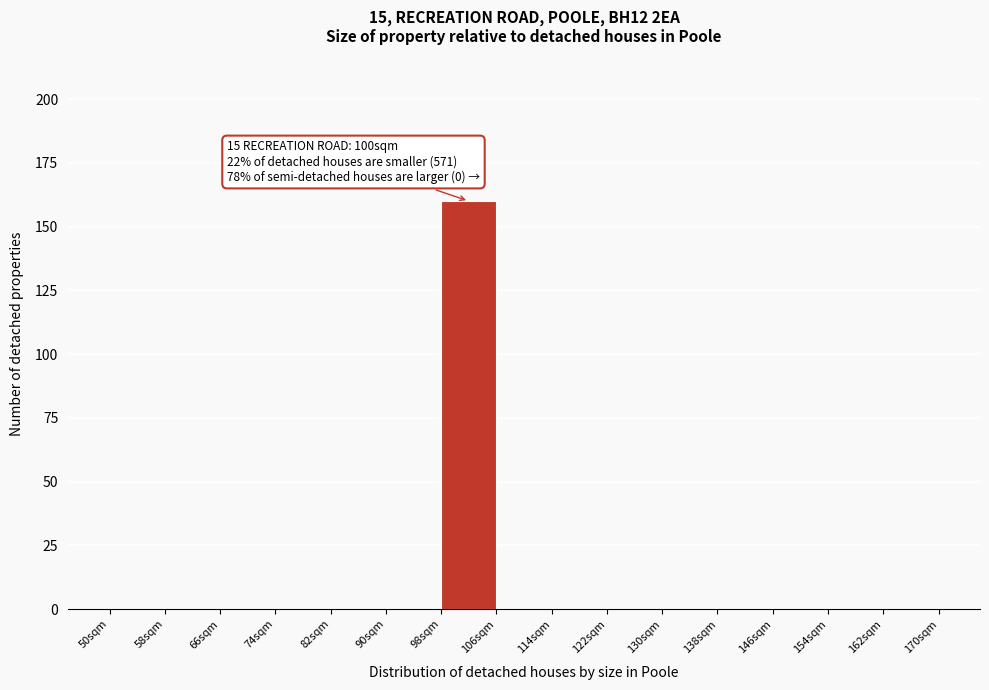

Which range on the x-axis has the tallest bar?

98 to 106